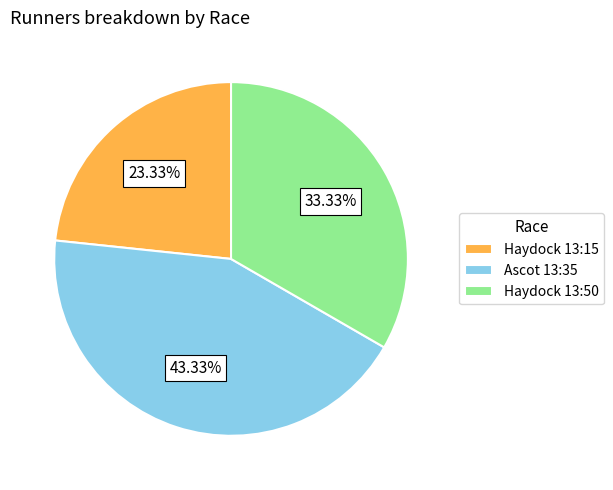

How many slices are in this pie chart?

3